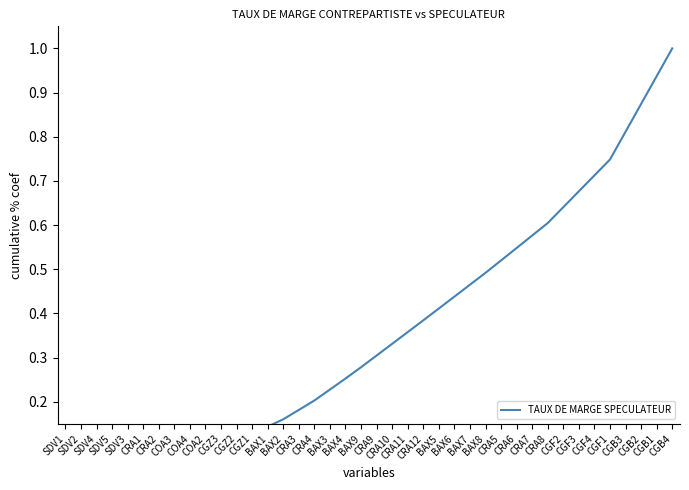

Reading left to right, extract all data points from this chart.

0.0	0.0	0.0	0.0	0.0	0.0	0.0	0.1	0.1	0.1	0.1	0.1	0.1	0.1	0.2	0.2	0.2	0.2	0.3	0.3	0.3	0.3	0.4	0.4	0.4	0.4	0.5	0.5	0.5	0.5	0.6	0.6	0.6	0.7	0.7	0.7	0.8	0.9	0.9	1.0